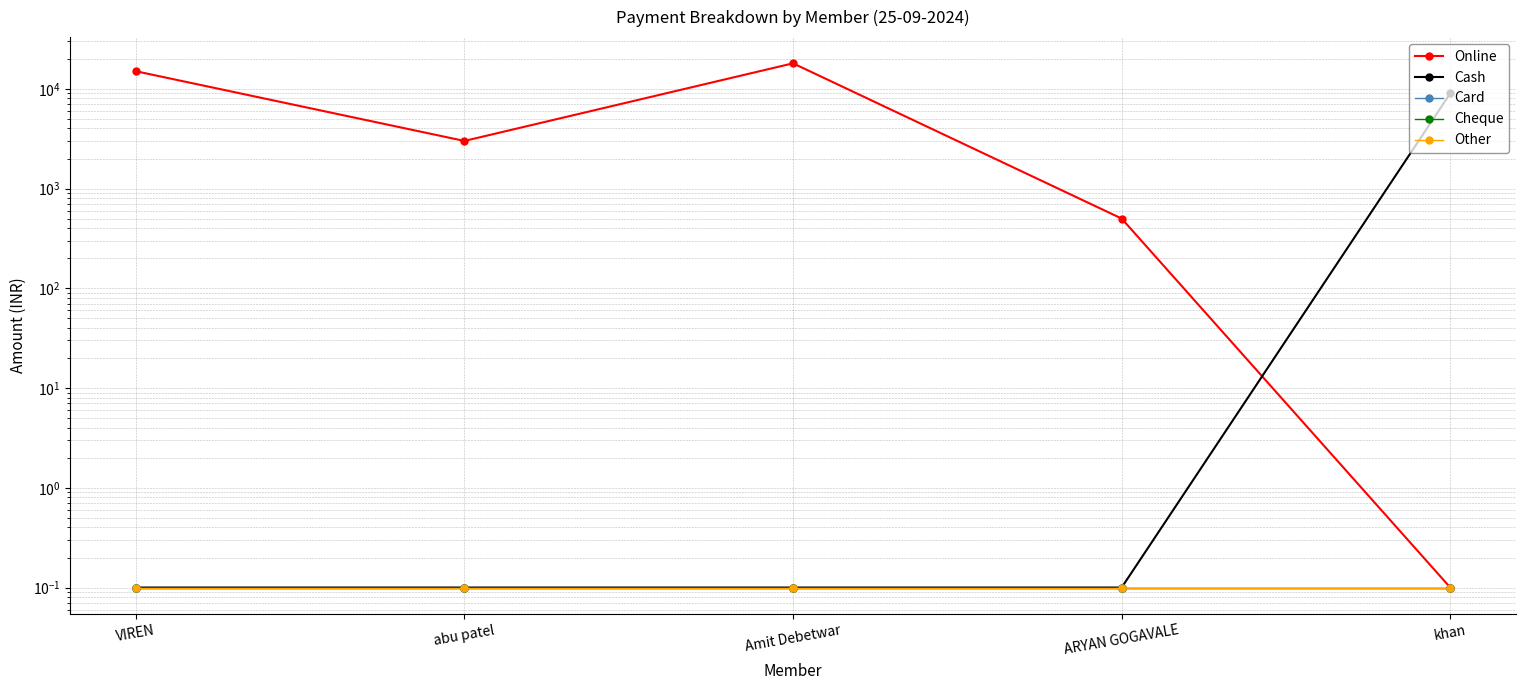

Is it true that Other equals 0.1 at ARYAN GOGAVALE?

True